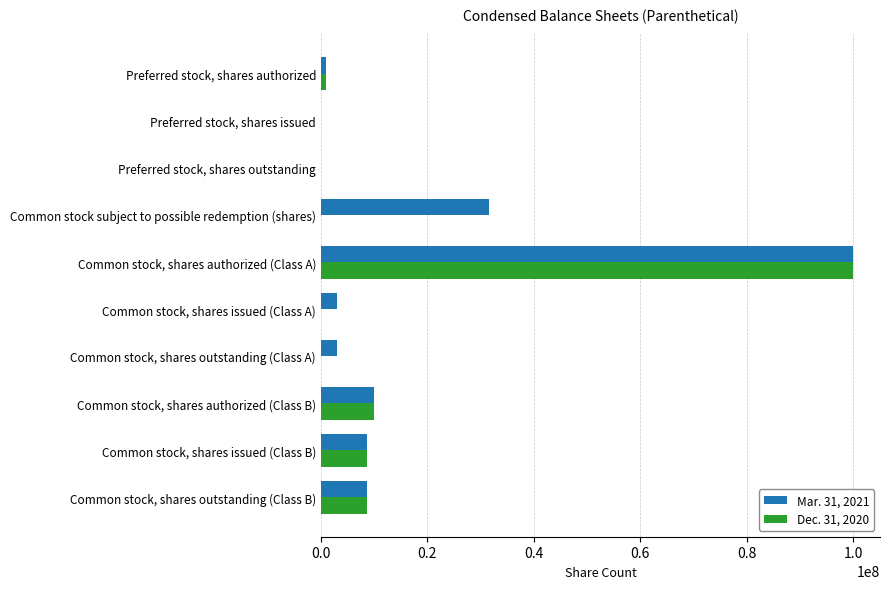

Which series changed the most between Common stock, shares issued (Class A) and Common stock, shares authorized (Class B)?

Dec. 31, 2020